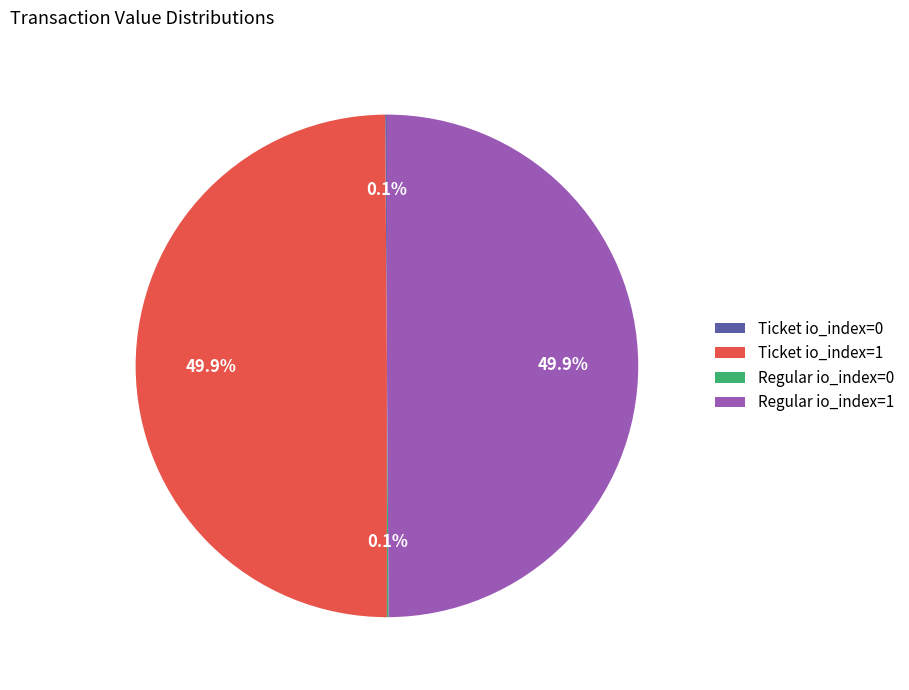

What percentage is NOT represented by Regular io_index=1?

50.1%